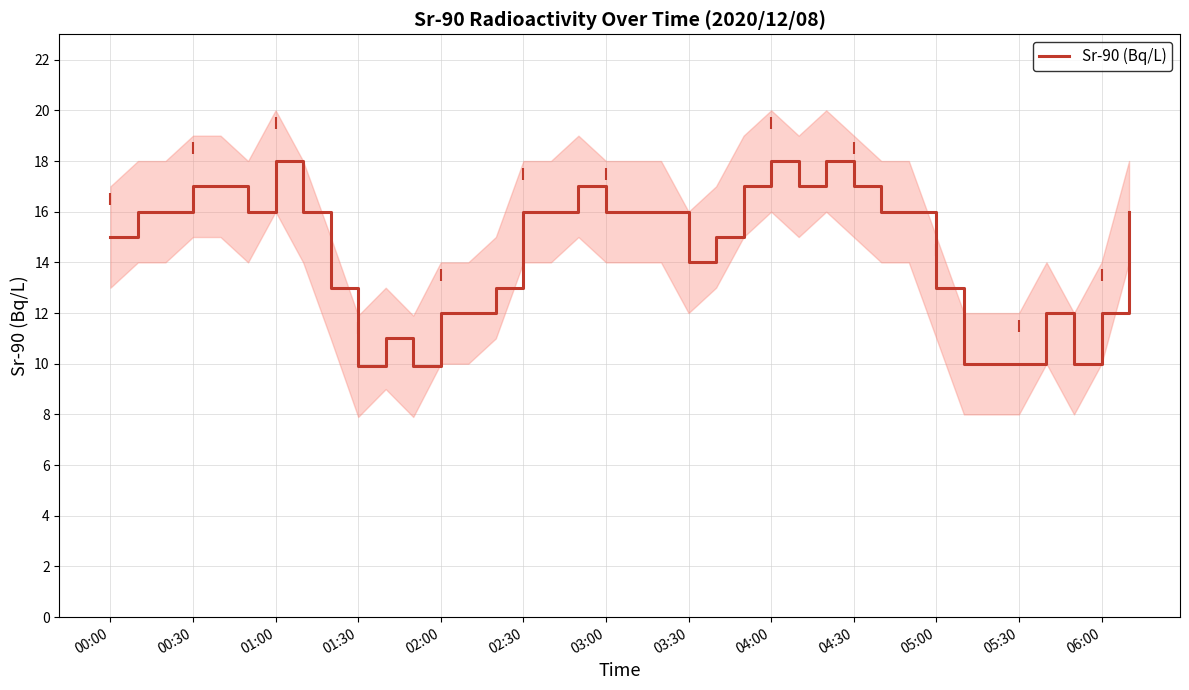

The Sr-90 (Bq/L) series shows 3.7 at 06:00. True or false?

False